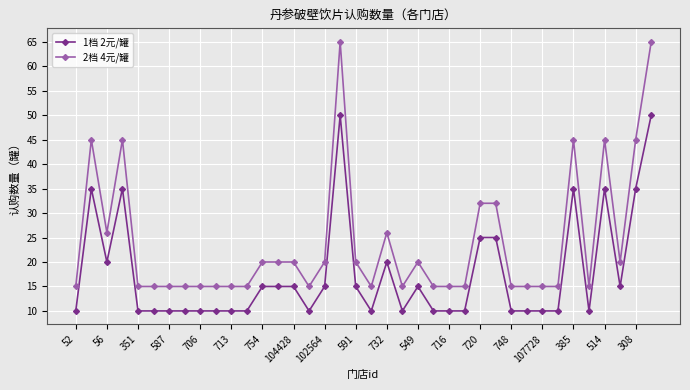

List the series in order of their overall mean, highest first.

2档 4元/罐, 1档 2元/罐